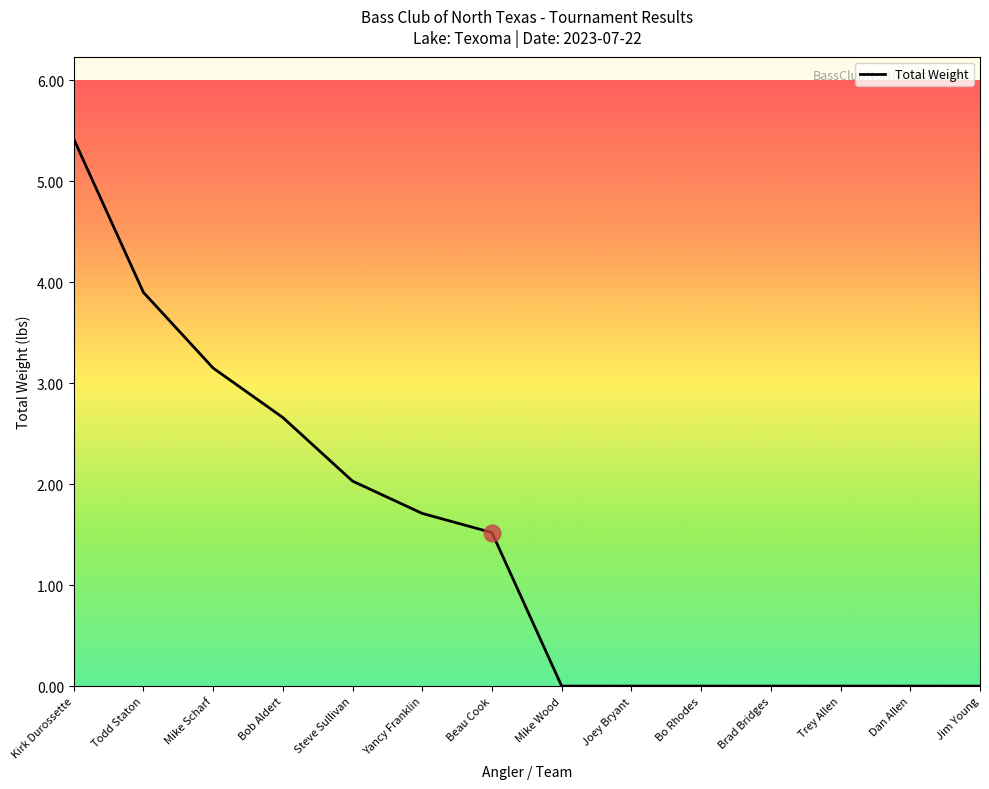

What position from the right is Bob Aldert?

11